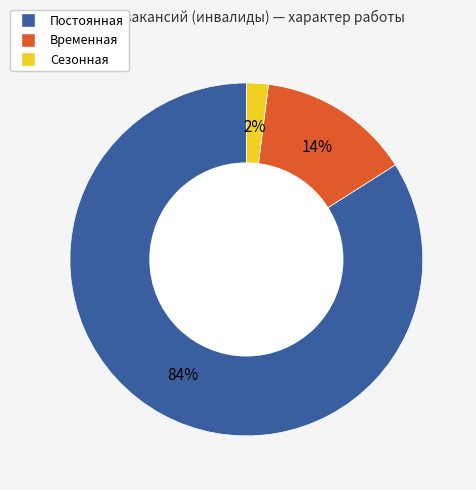

Combined, do Сезонная and Временная account for over 50%?

No